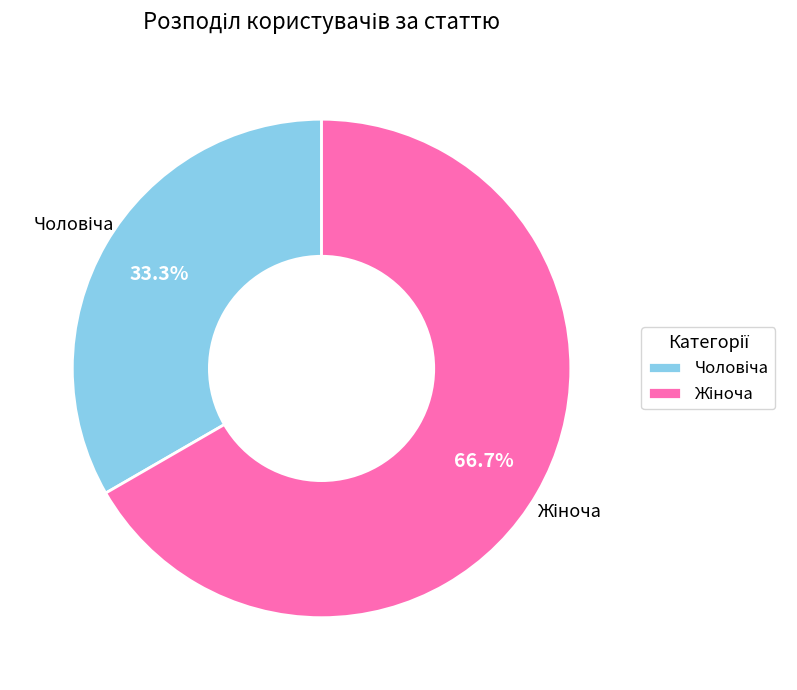

How many slices are in this pie chart?

2